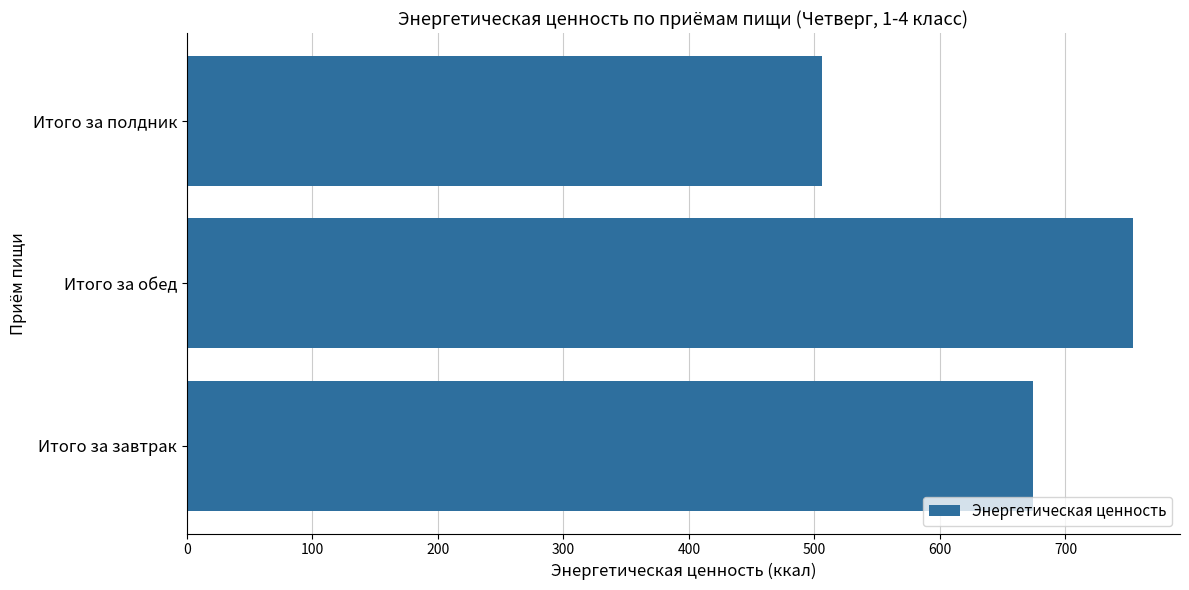

How many data points are less than 674?

1